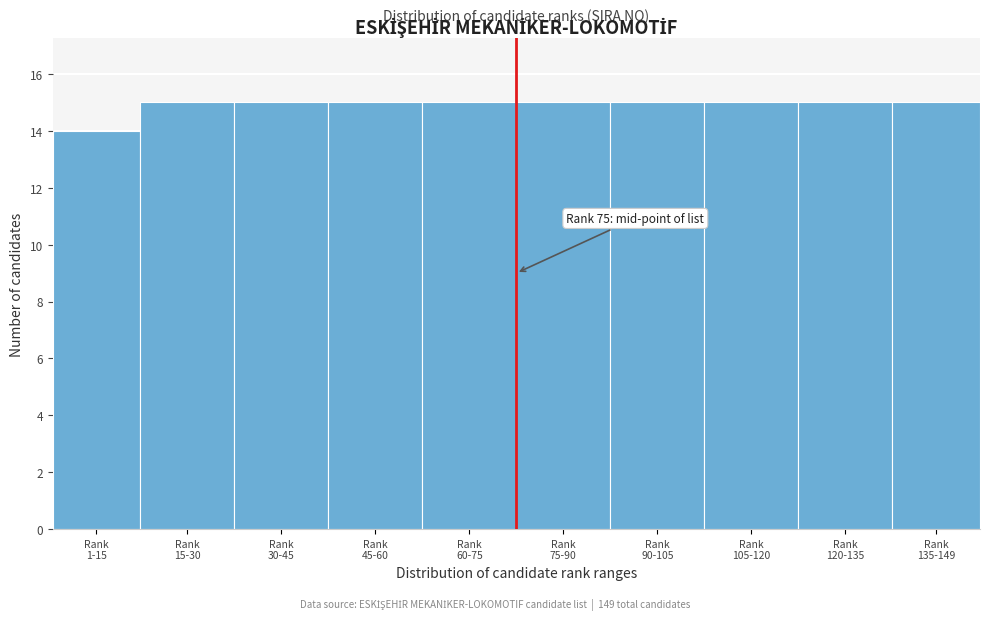

Reading left to right, transcribe all the data shown in this chart.

14	15	15	15	15	15	15	15	15	15